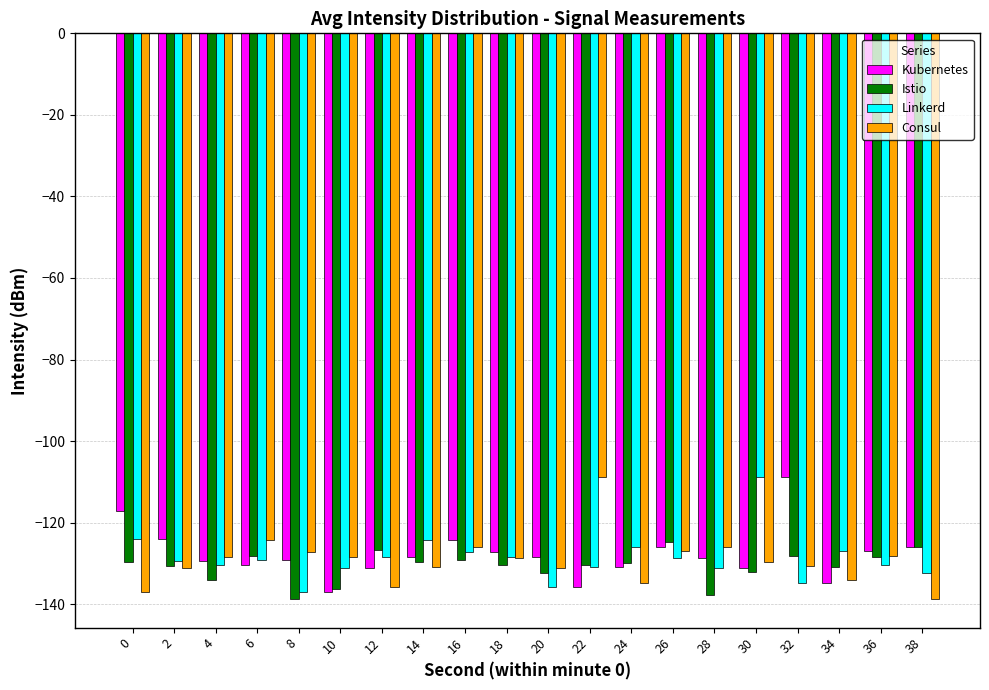

What is the smallest value displayed?

-138.8